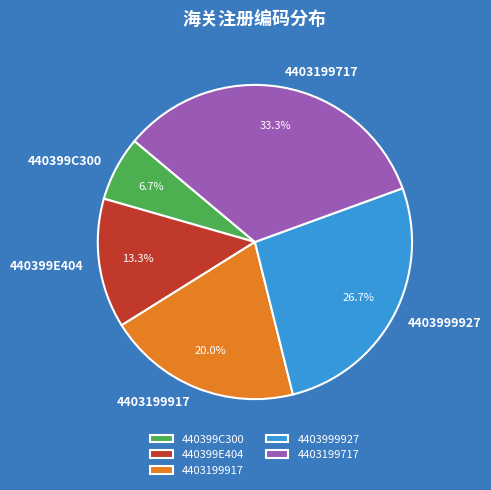

To the nearest percent, what percentage of the pie is 440399C300?

7%